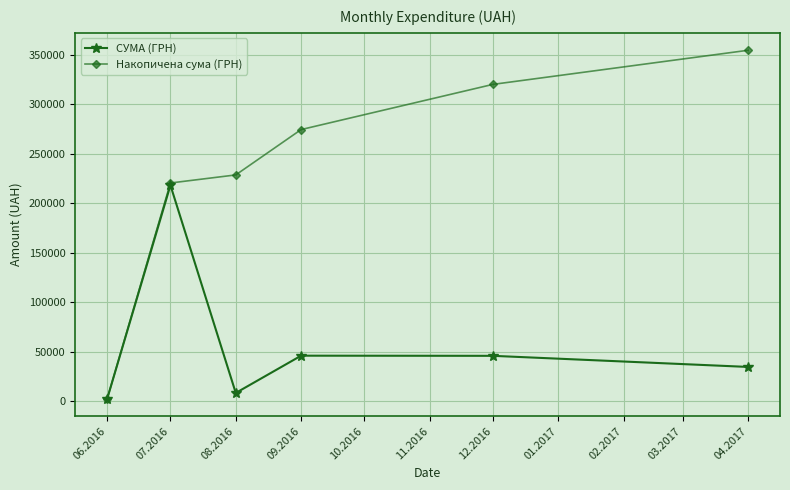

Which series has the largest range (max minus min)?

Накопичена сума (ГРН)